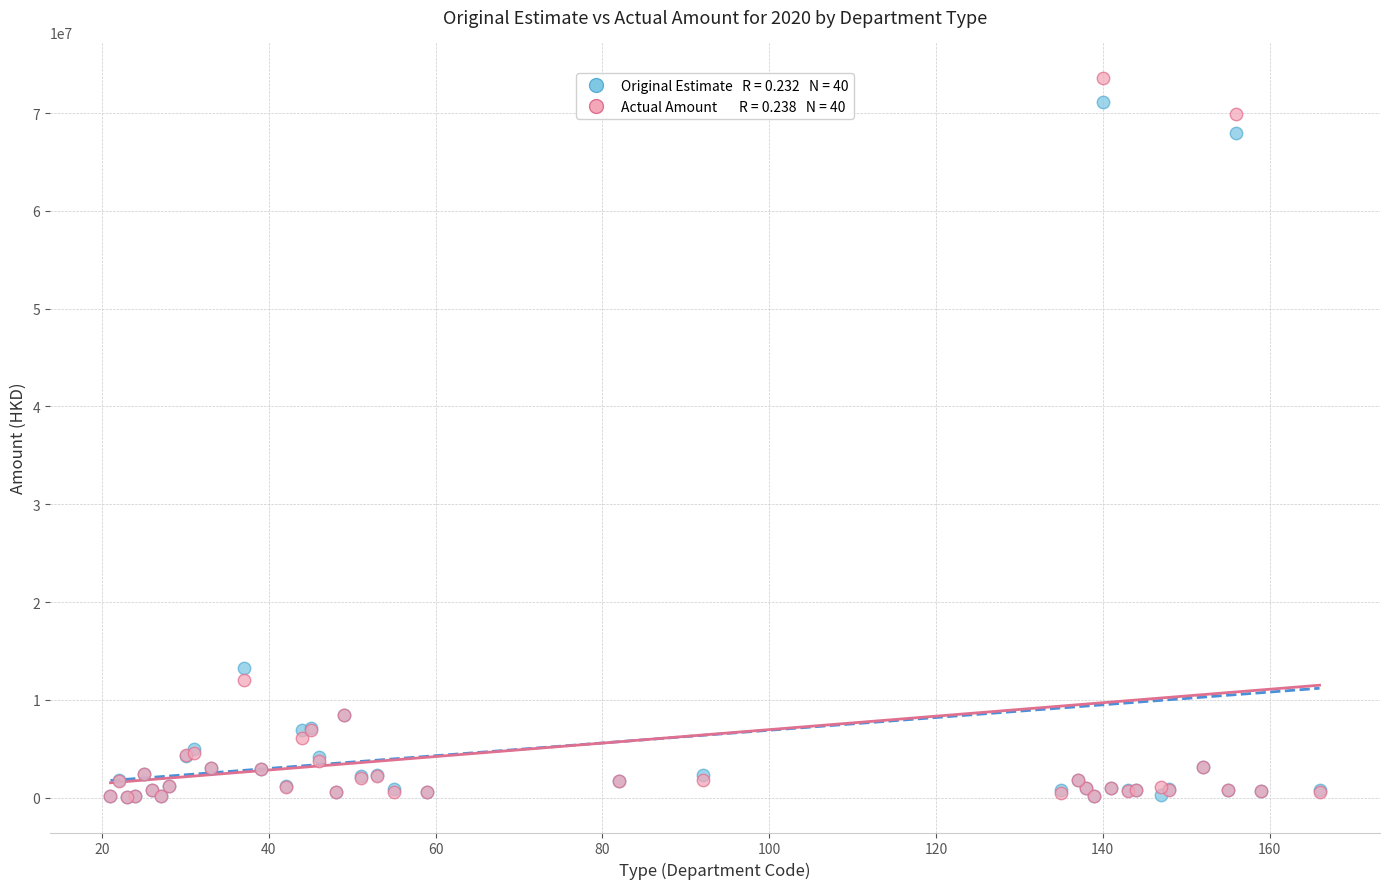

Across all series, what Y value is closest to 36828187?

13300751